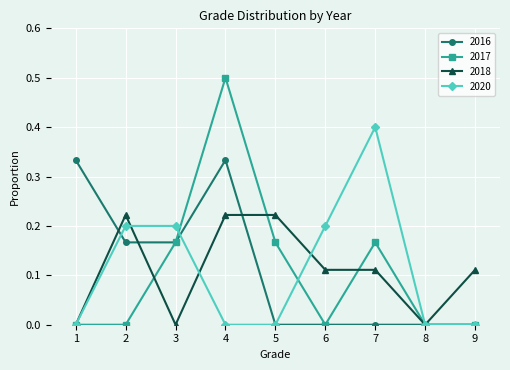

How many data points does each series have?

9